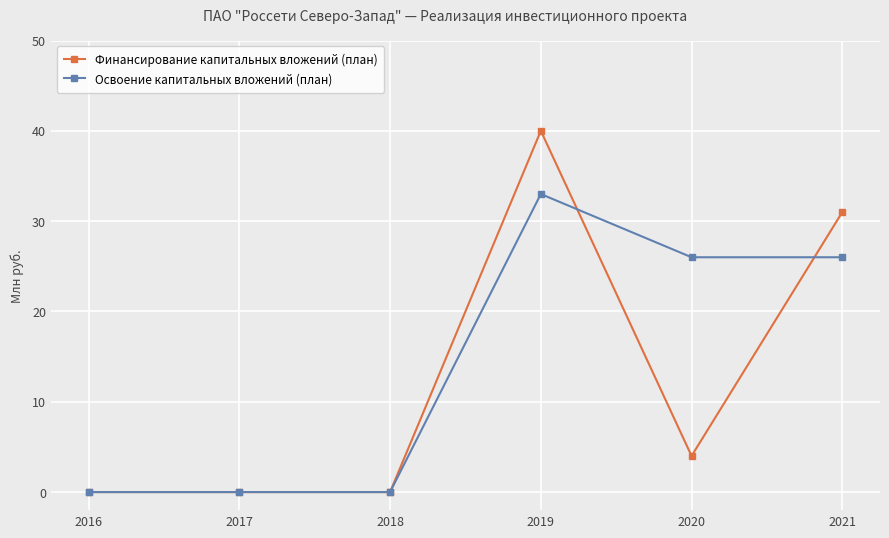

What is the value of the Освоение капитальных вложений (план) point at the 5th from the left?

26